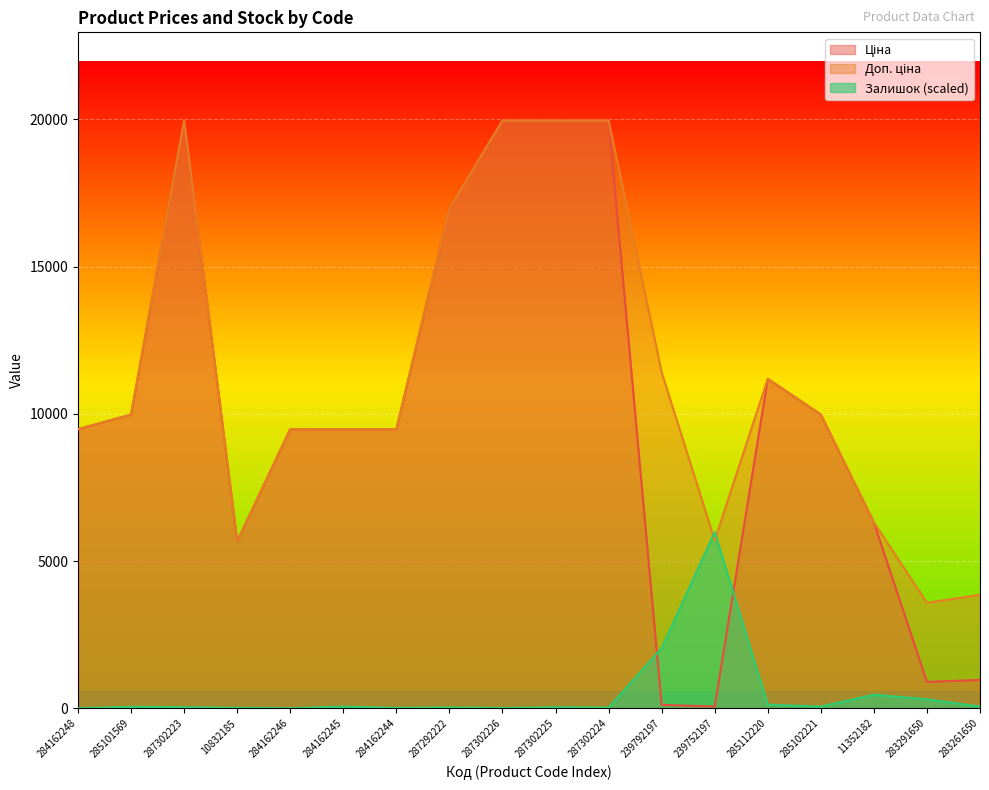

Reading left to right, transcribe all the data shown in this chart.

Ціна: 9480.1	9975.0	19964.2	5673.8	9480.1	9480.1	9480.1	16976.3	19964.2	19964.2	19964.2	114.1	57.0	11188.2	9975.0	6308.8	895.9	963.5
Доп. ціна: 9480.1	9975.0	19964.2	5673.8	9480.1	9480.1	9480.1	16976.3	19964.2	19964.2	19964.2	11410.0	5705.0	11188.2	9975.0	6308.8	3583.6	3854.0
Залишок: 0.0	49.6	35.4	14.2	0.0	56.6	14.2	28.3	7.1	35.4	21.2	2046.0	5982.2	120.4	56.6	460.2	304.4	56.6